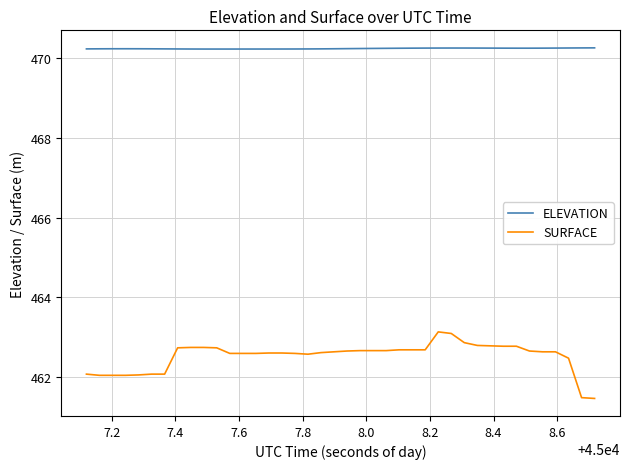

Rank the series by their maximum value, from highest to lowest.

ELEVATION, SURFACE